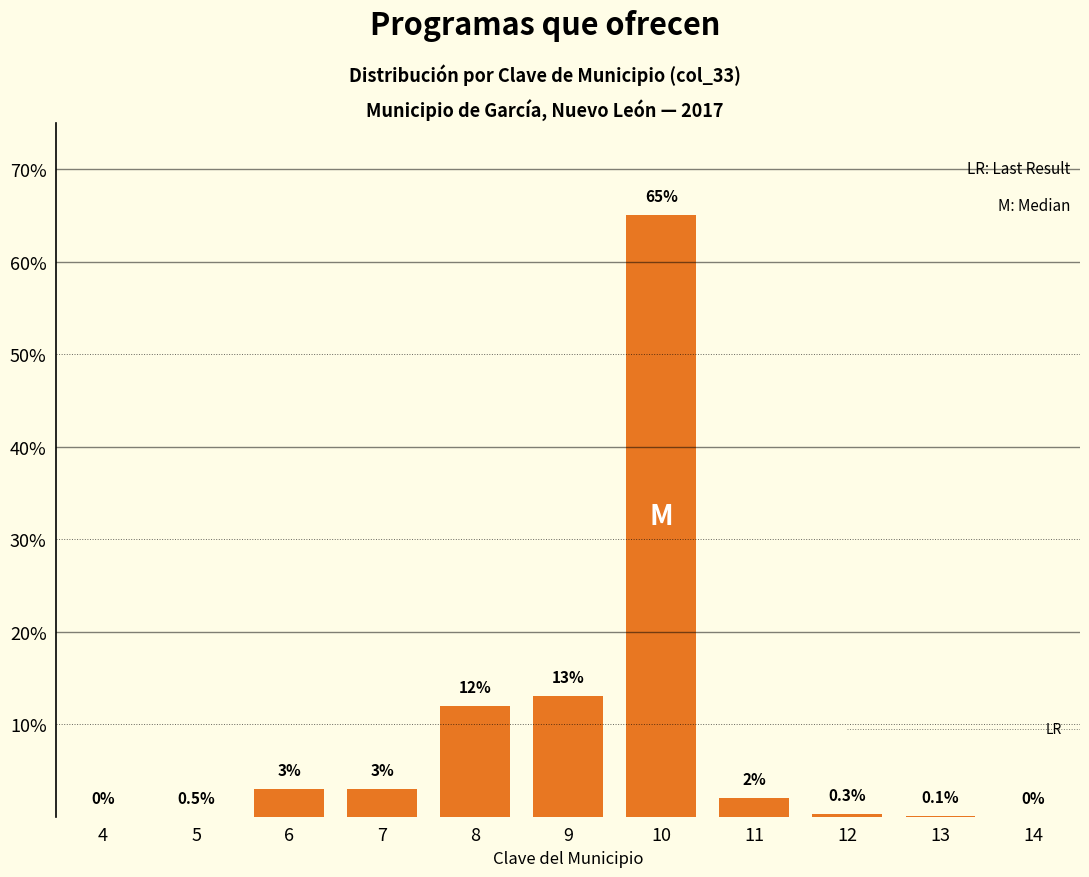

Reading left to right, list all the values displayed in this chart.

4=0.0	5=0.0	6=3.0	7=3.0	8=12.0	9=13.0	10=65.0	11=2.0	12=0.3	13=0.1	14=0.0